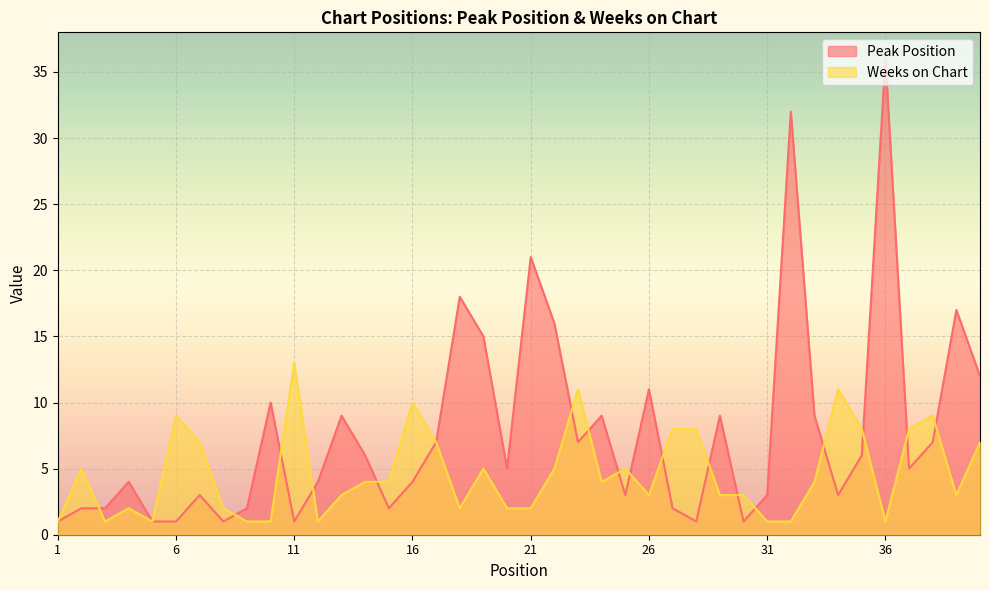

What is the spread (max minus min) of values at 15?

2